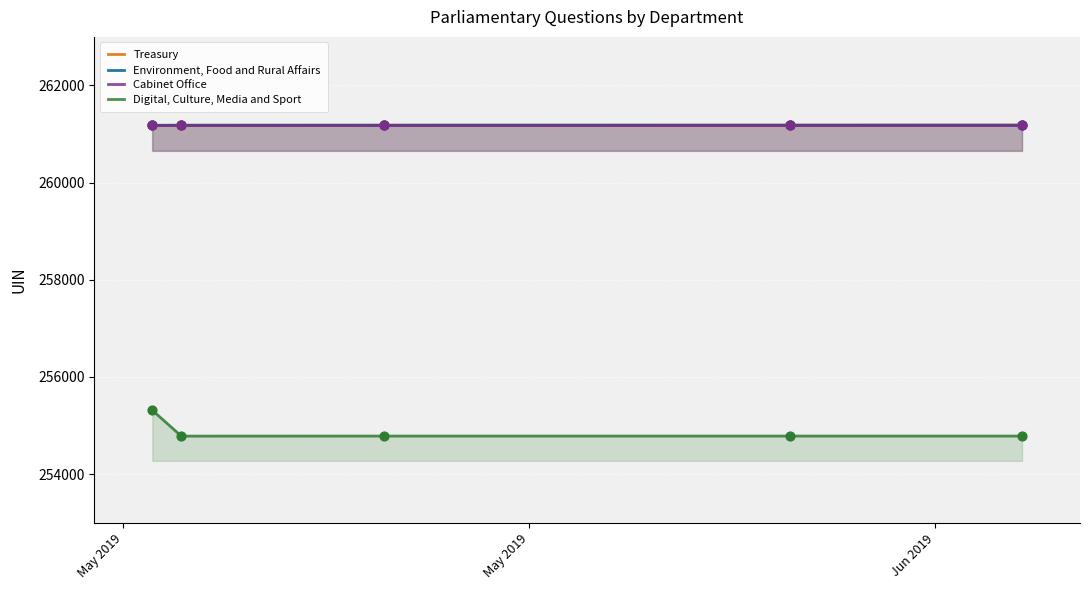

True or false: Digital, Culture, Media and Sport and Treasury intersect in this chart.

False